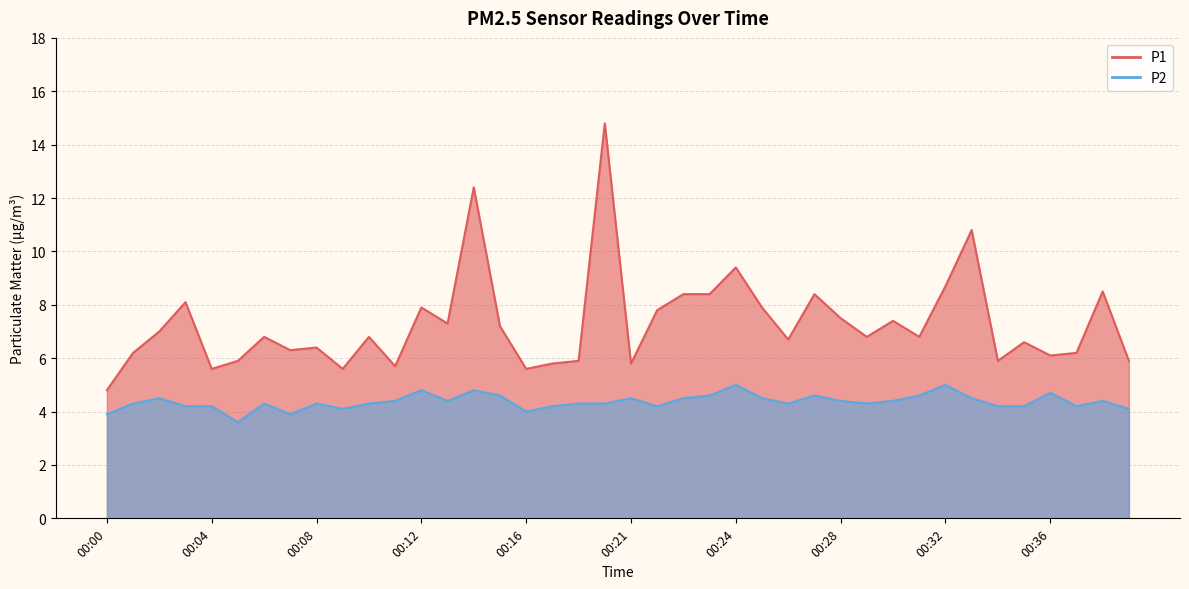

What is the average value of the P1 series?

7.3